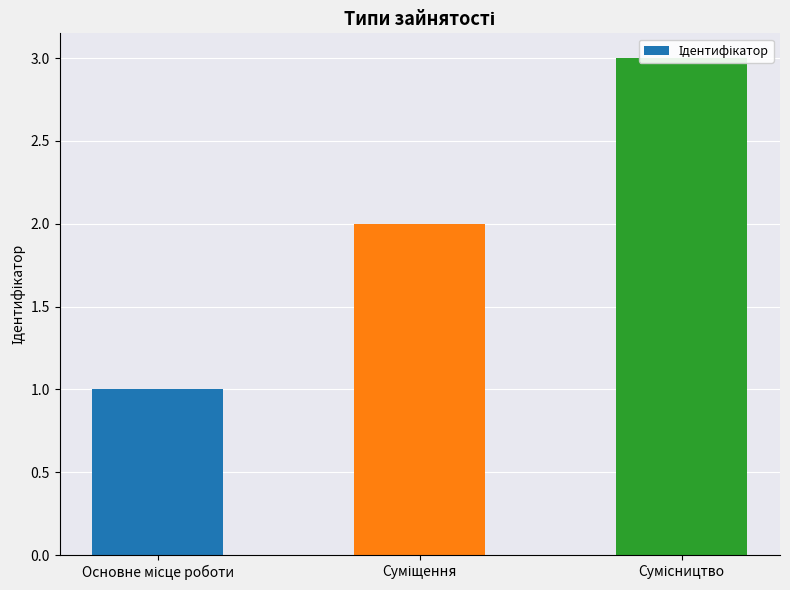

What value does the data have at Сумісництво?

3